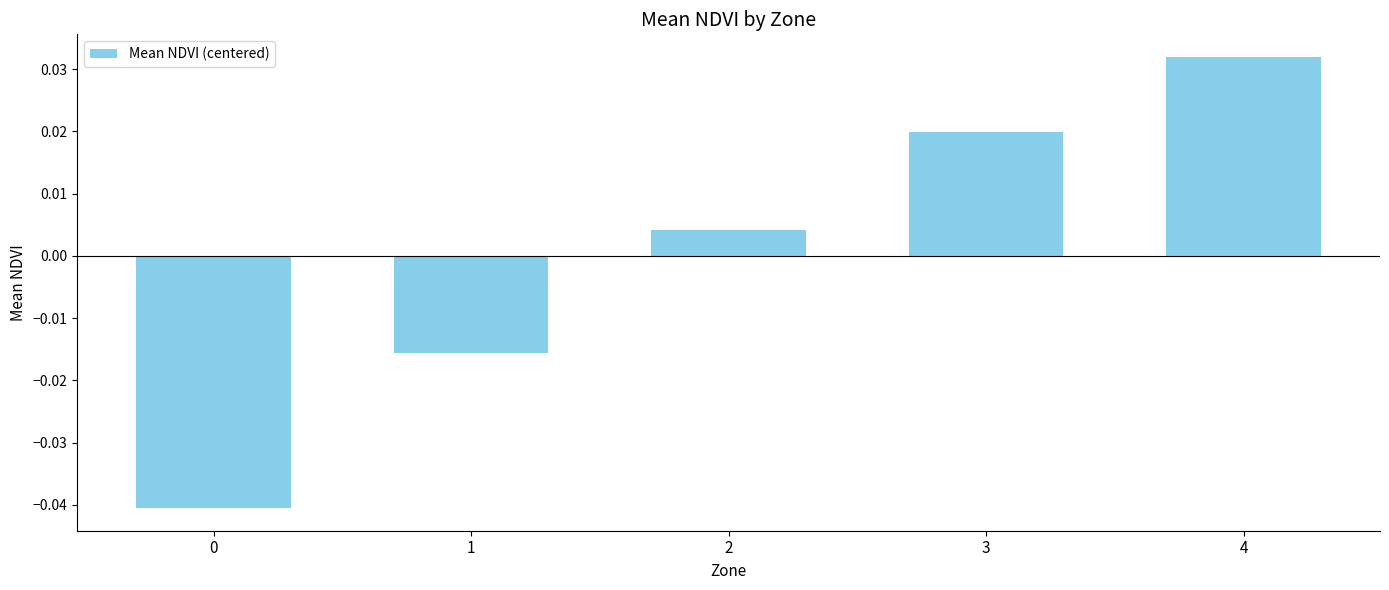

How many series are shown in this chart?

1